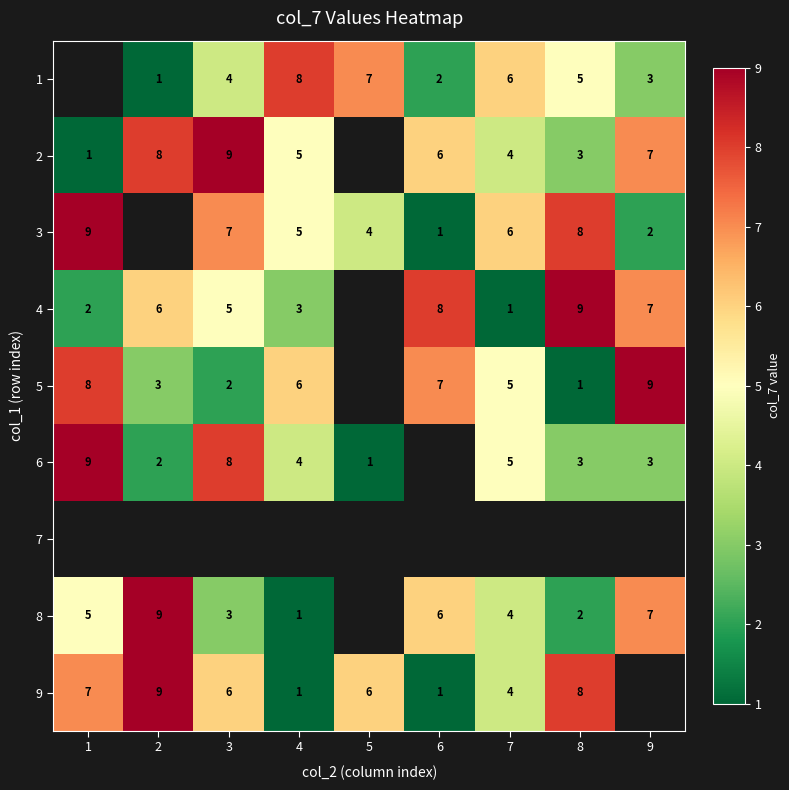

What is the sum of the 8 values at 8 and 6?

8